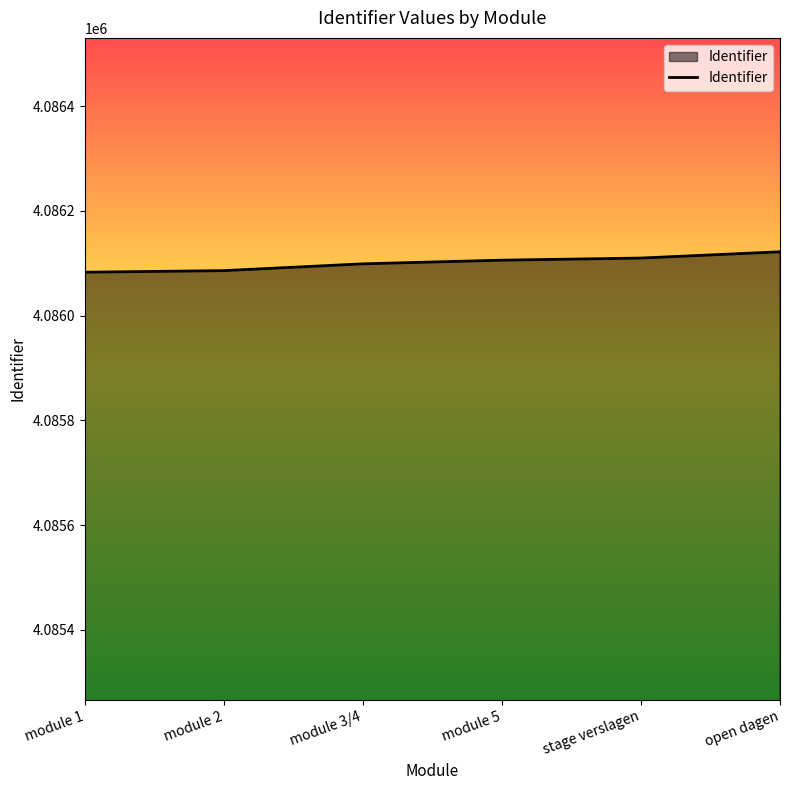

What is the smallest value displayed?

4086083